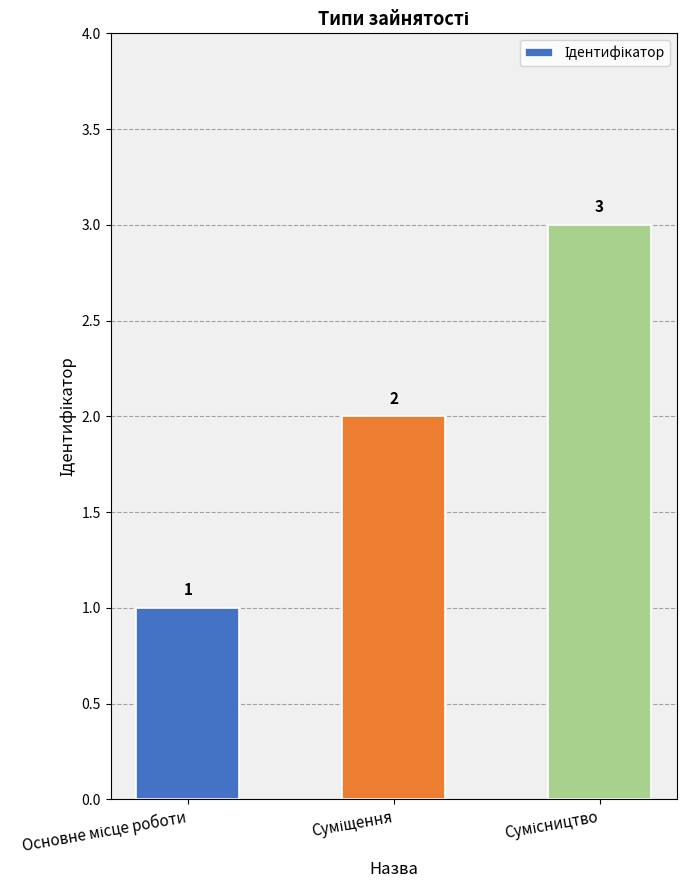

What is the value of the 1st bar from the left?

1